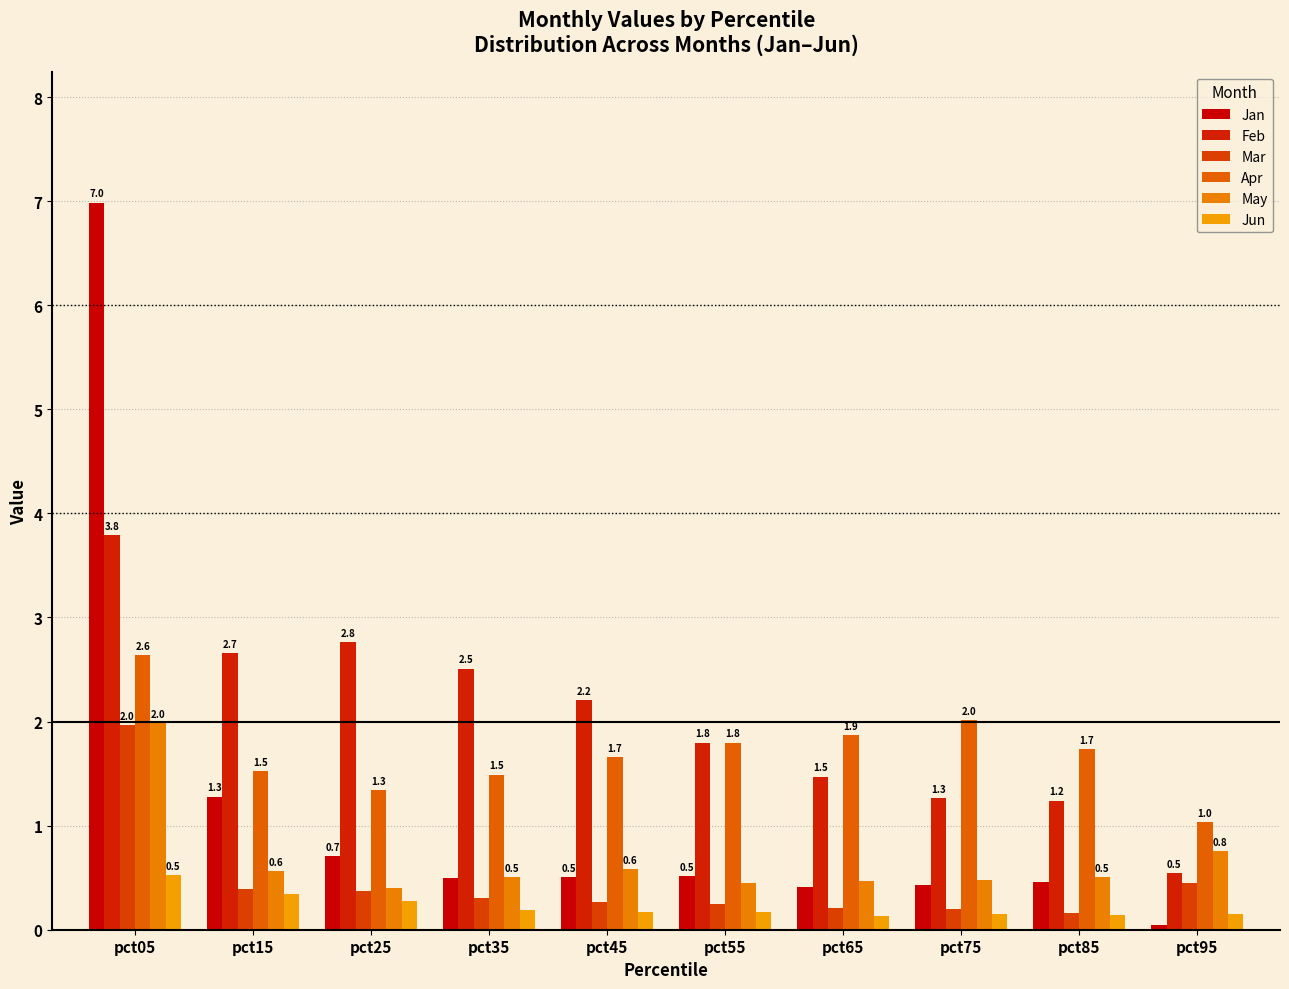

What is the difference between the maximum and minimum values in the Jan series?

6.9